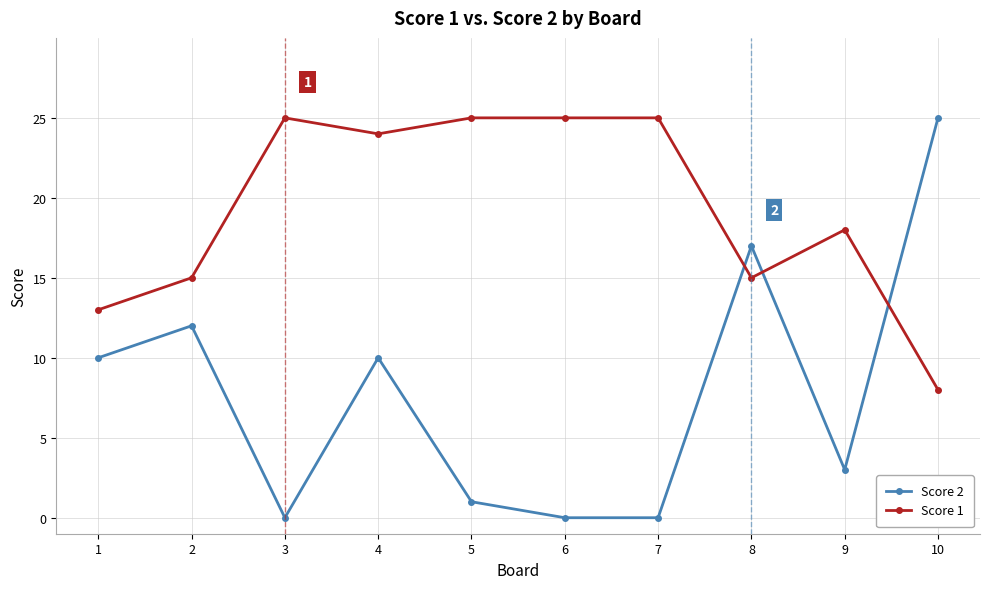

Which series has the largest total across all categories?

Score 1